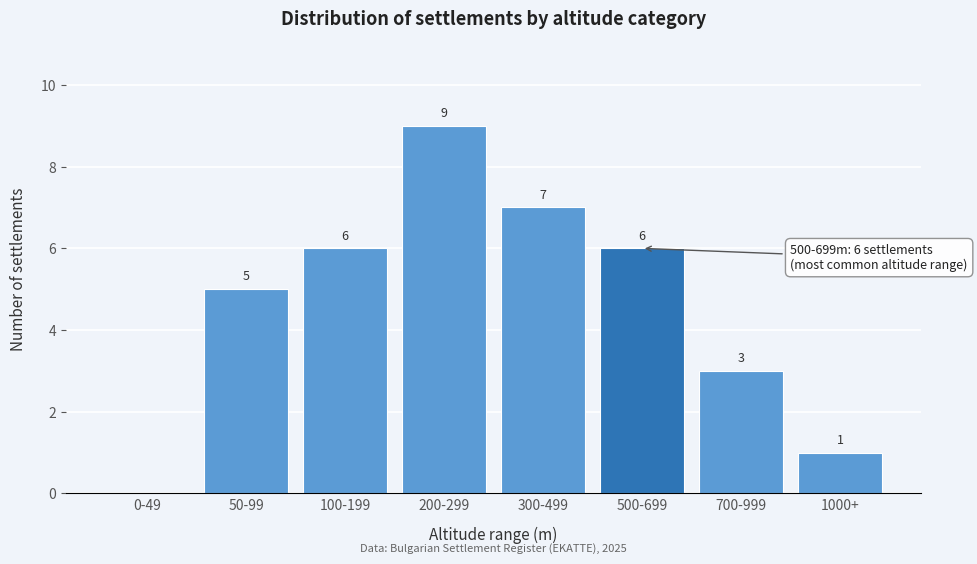

Reading right to left, extract all data points from this chart.

1000+=1	700-999=3	500-699=6	300-499=7	200-299=9	100-199=6	50-99=5	0-49=0